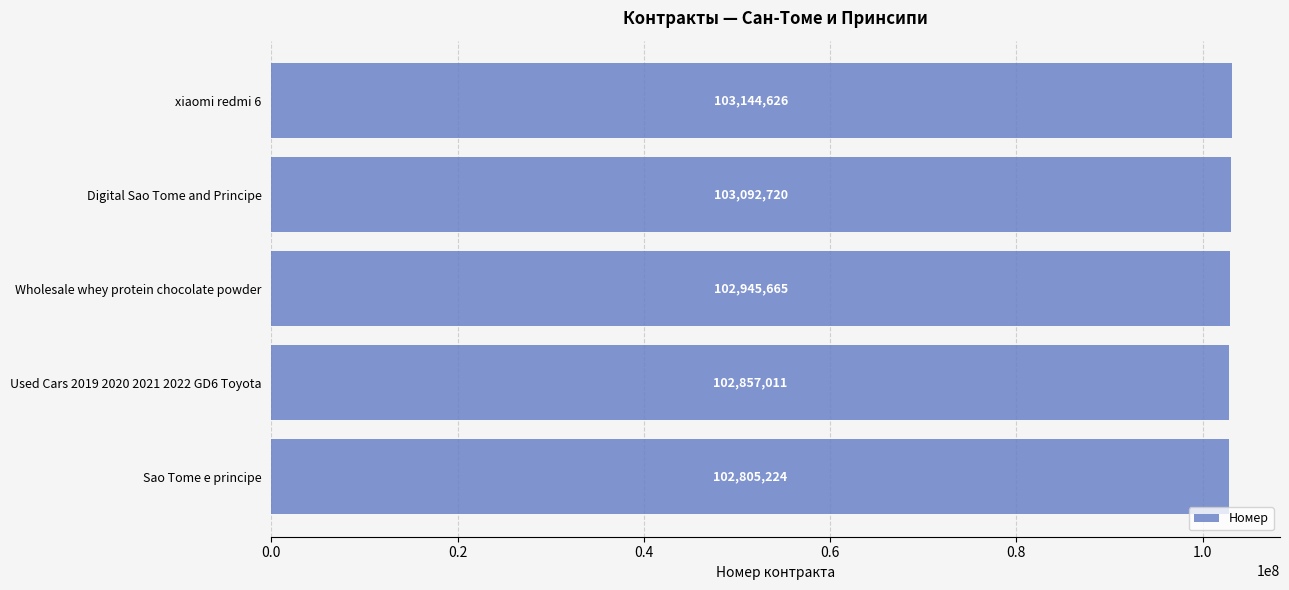

How many series are shown in this chart?

1